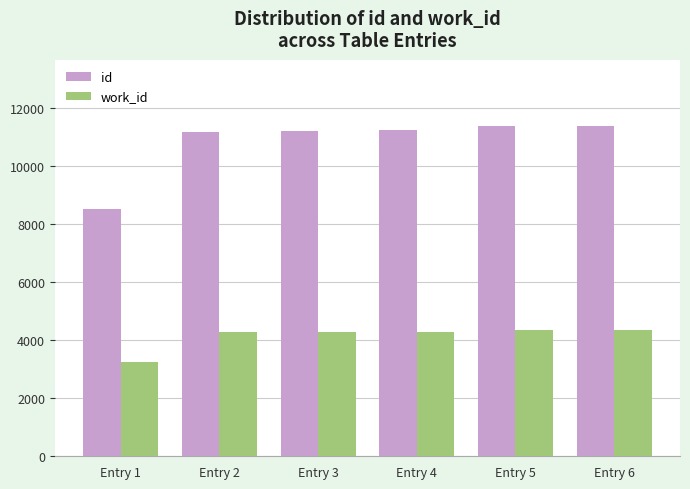

What is the difference between the highest and lowest values at Entry 5?

7022